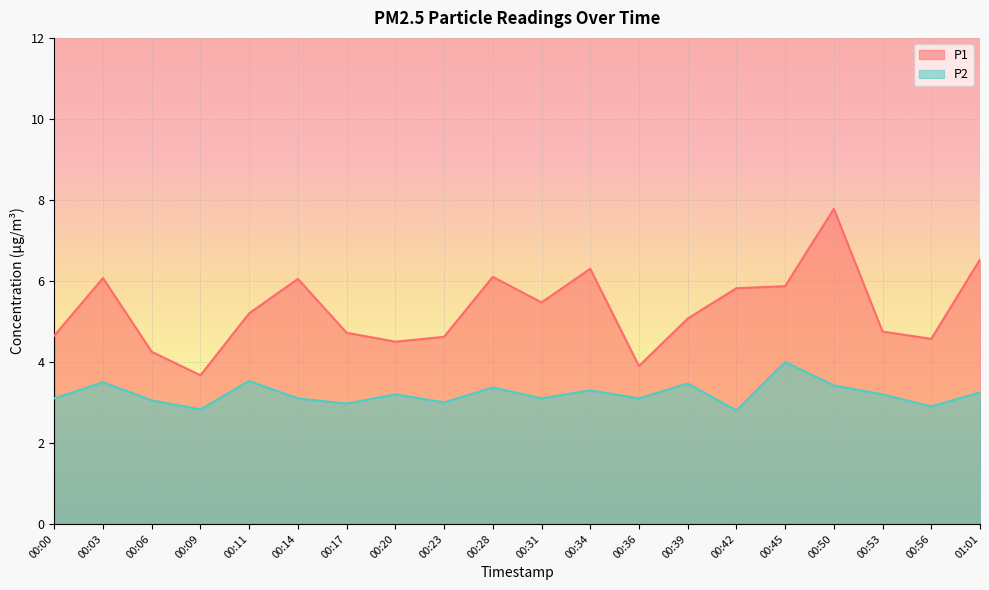

Reading left to right, extract all data points from this chart.

P1: 4.7	6.1	4.2	3.7	5.2	6.0	4.7	4.5	4.6	6.1	5.5	6.3	3.9	5.1	5.8	5.9	7.8	4.8	4.6	6.5
P2: 3.1	3.5	3.0	2.8	3.5	3.1	3.0	3.2	3.0	3.4	3.1	3.3	3.1	3.5	2.8	4.0	3.4	3.2	2.9	3.2